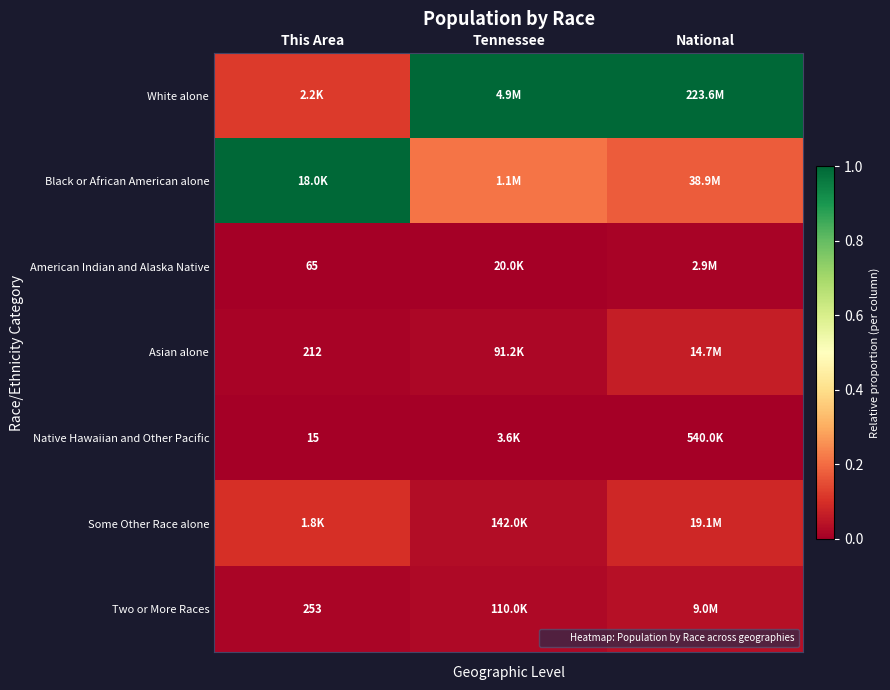

How many series are shown in this chart?

7